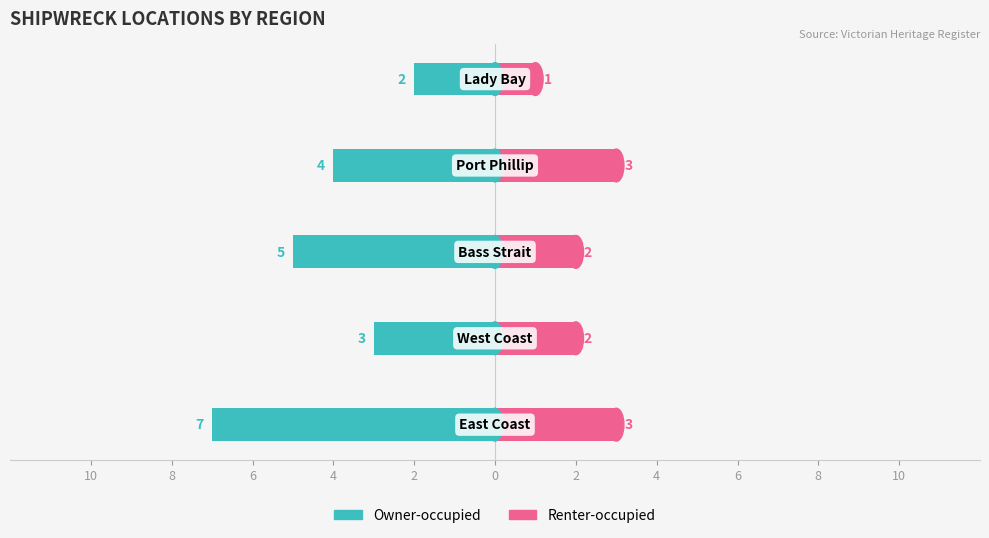

The value of Owner-occupied at 4 is -4. True or false?

True